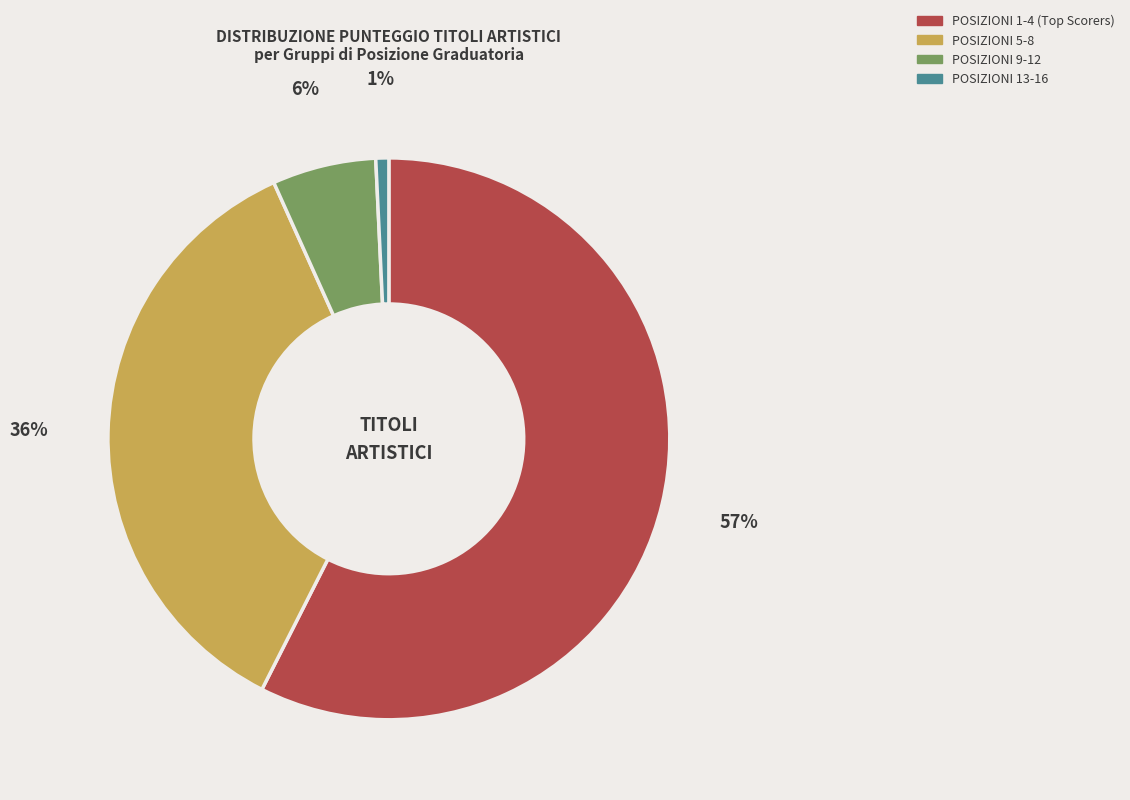

How many slices are in this pie chart?

4